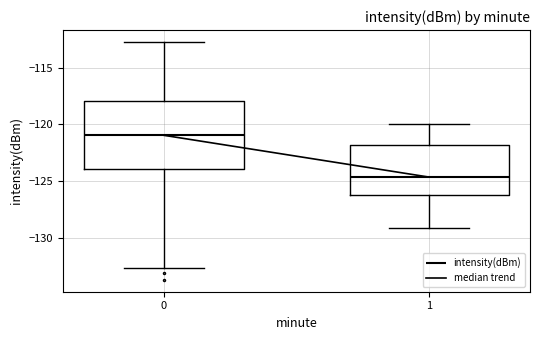

Where does the median line of the box at x = 1 sit on the y-axis? The values are not printed on the chart, so give them approximately, as read against the axis.

-124.5